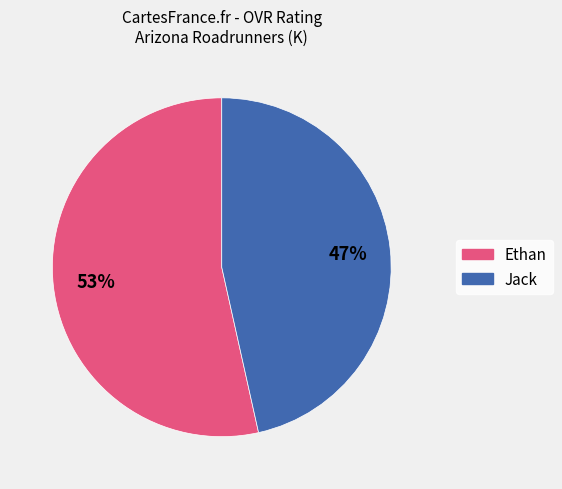

Is the sum of Jack and Ethan greater than half?

Yes